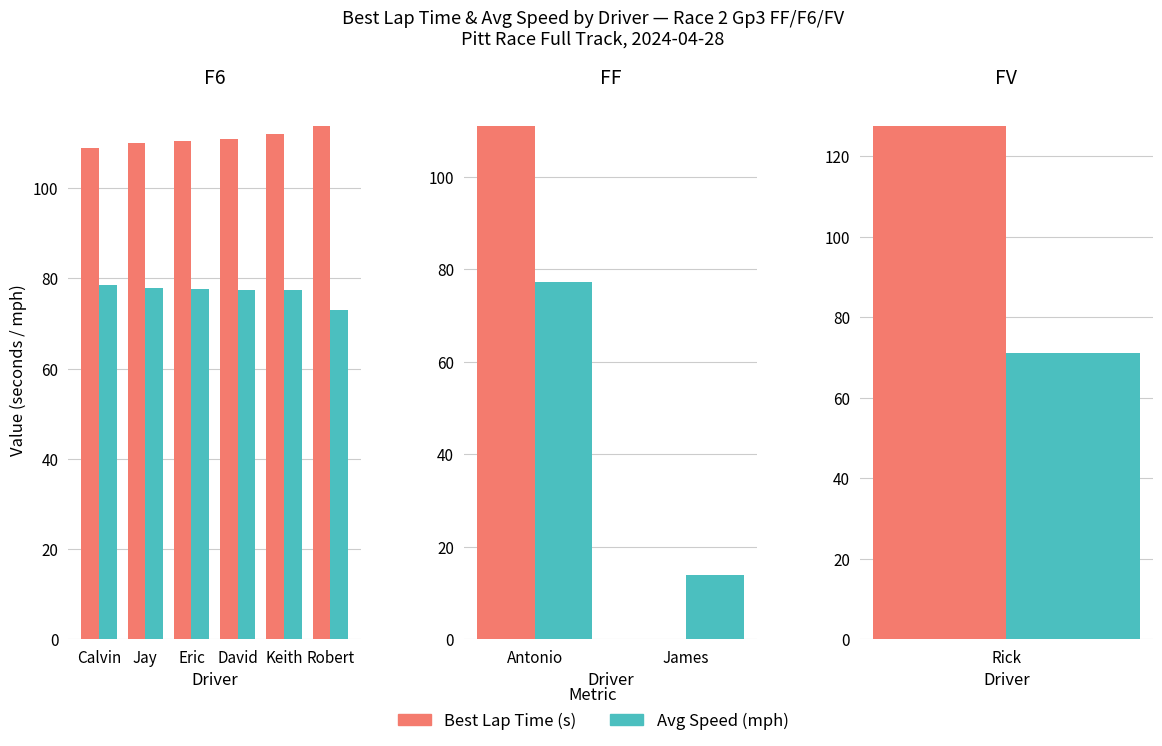

What is the label of the 1st bar from the left?

Antonio